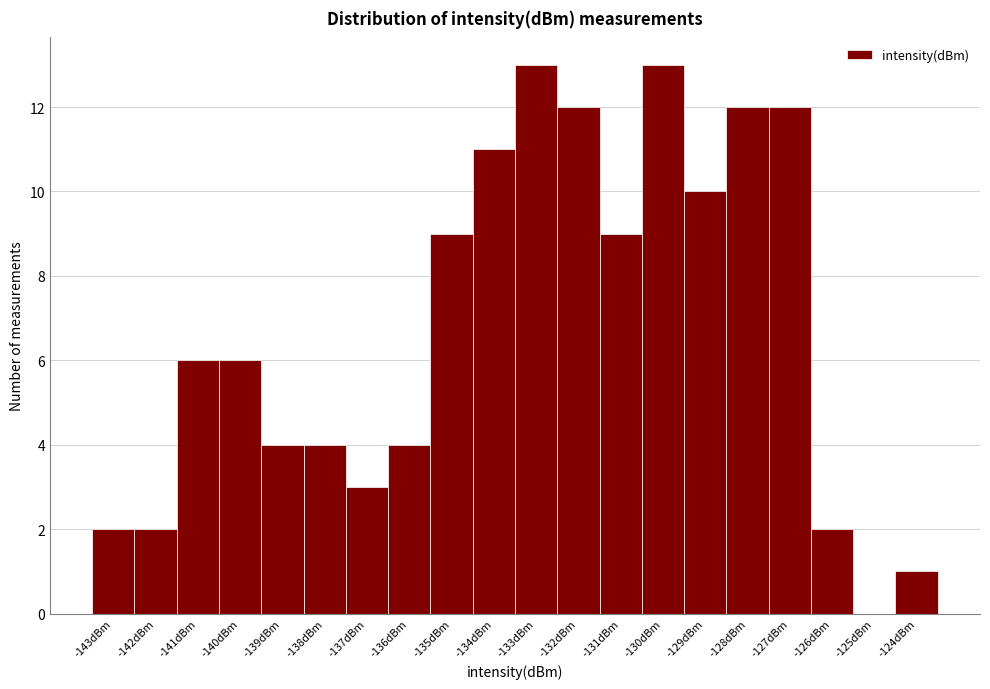

Reading left to right, extract all data points from this chart.

-143dBm=2	-142dBm=2	-141dBm=6	-140dBm=6	-139dBm=4	-138dBm=4	-137dBm=3	-136dBm=4	-135dBm=9	-134dBm=11	-133dBm=13	-132dBm=12	-131dBm=9	-130dBm=13	-129dBm=10	-128dBm=12	-127dBm=12	-126dBm=2	-125dBm=0	-124dBm=1